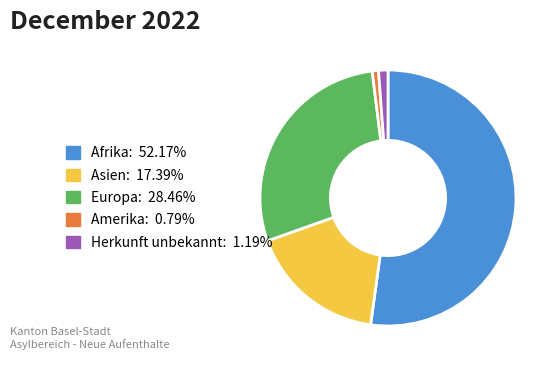

What is the largest slice in the pie chart?

Afrika